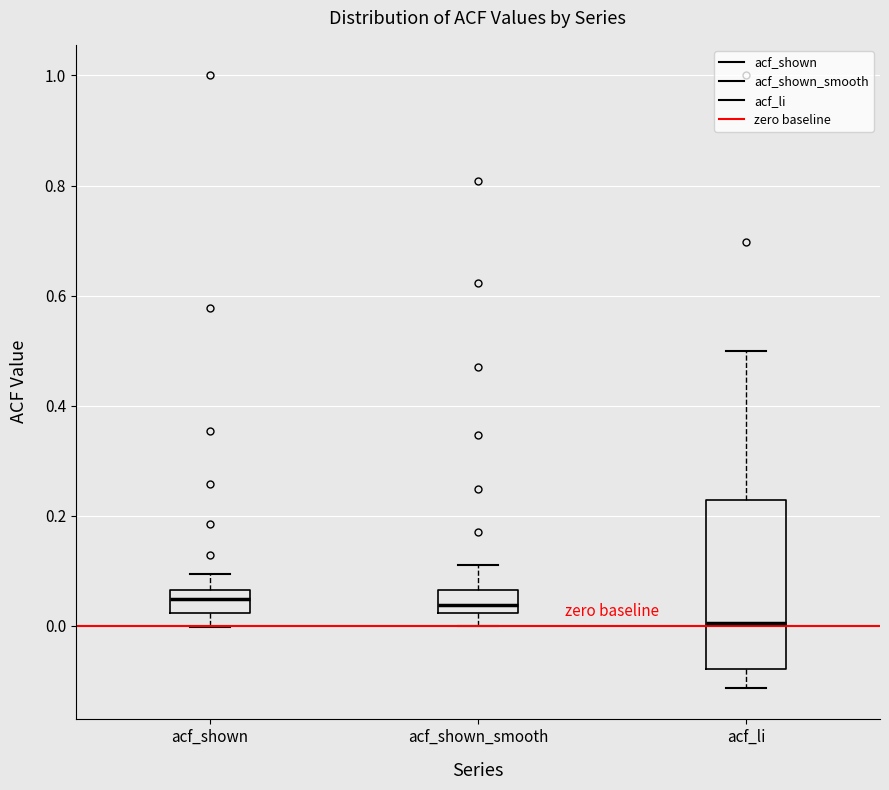

Reading left to right, read every box against the y-axis: the position of its median line, the range the box covers, and the ends of its whiskers. The values are not printed on the chart, so give them approximately, as read against the axis.

acf_shown: median 0.04, box 0.02 to 0.06, whiskers 0.00 to 0.10
acf_shown_smooth: median 0.04, box 0.02 to 0.06, whiskers 0.00 to 0.12
acf_li: median 0.00, box -0.08 to 0.22, whiskers -0.12 to 0.50